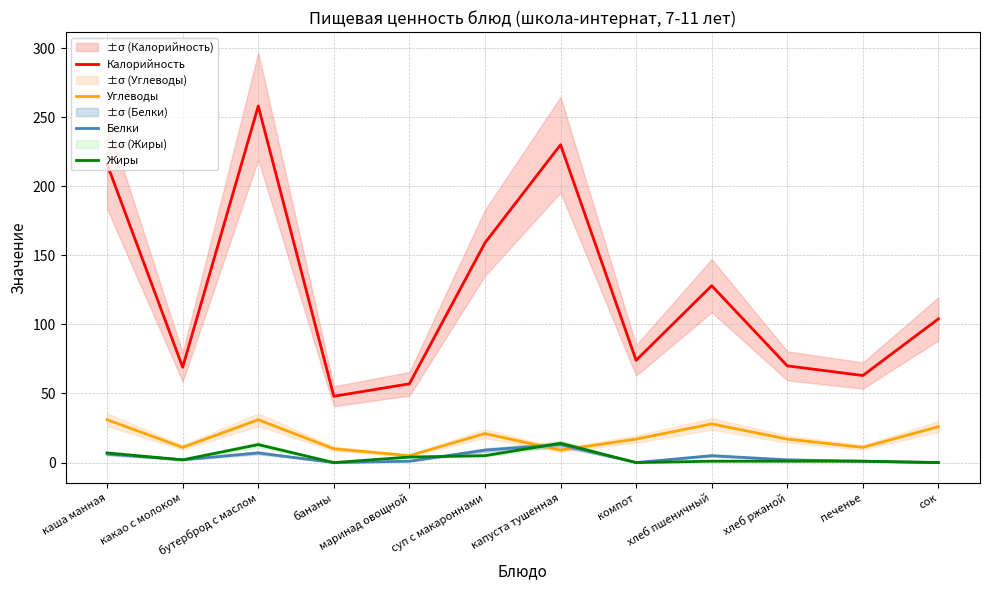

Reading left to right, what are all the values shown in this chart?

Калорийность: 216.0	69.0	258.0	48.0	57.0	159.0	230.0	74.0	128.0	70.0	63.0	104.0
Углеводы: 31.0	11.0	31.0	10.0	5.0	21.0	9.0	17.0	28.0	17.0	11.0	26.0
Белки: 6.2	2.0	7.0	0.0	1.0	9.0	13.0	0.0	5.0	2.0	1.0	0.0
Жиры: 7.0	2.0	13.0	0.0	4.0	5.0	14.0	0.0	1.0	1.0	1.0	0.0